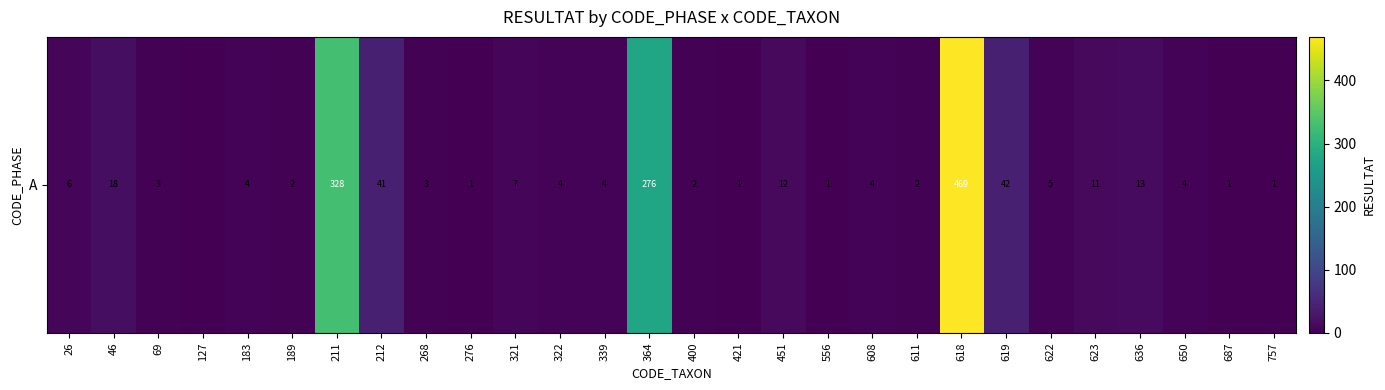

The value at 321 is 7. True or false?

True